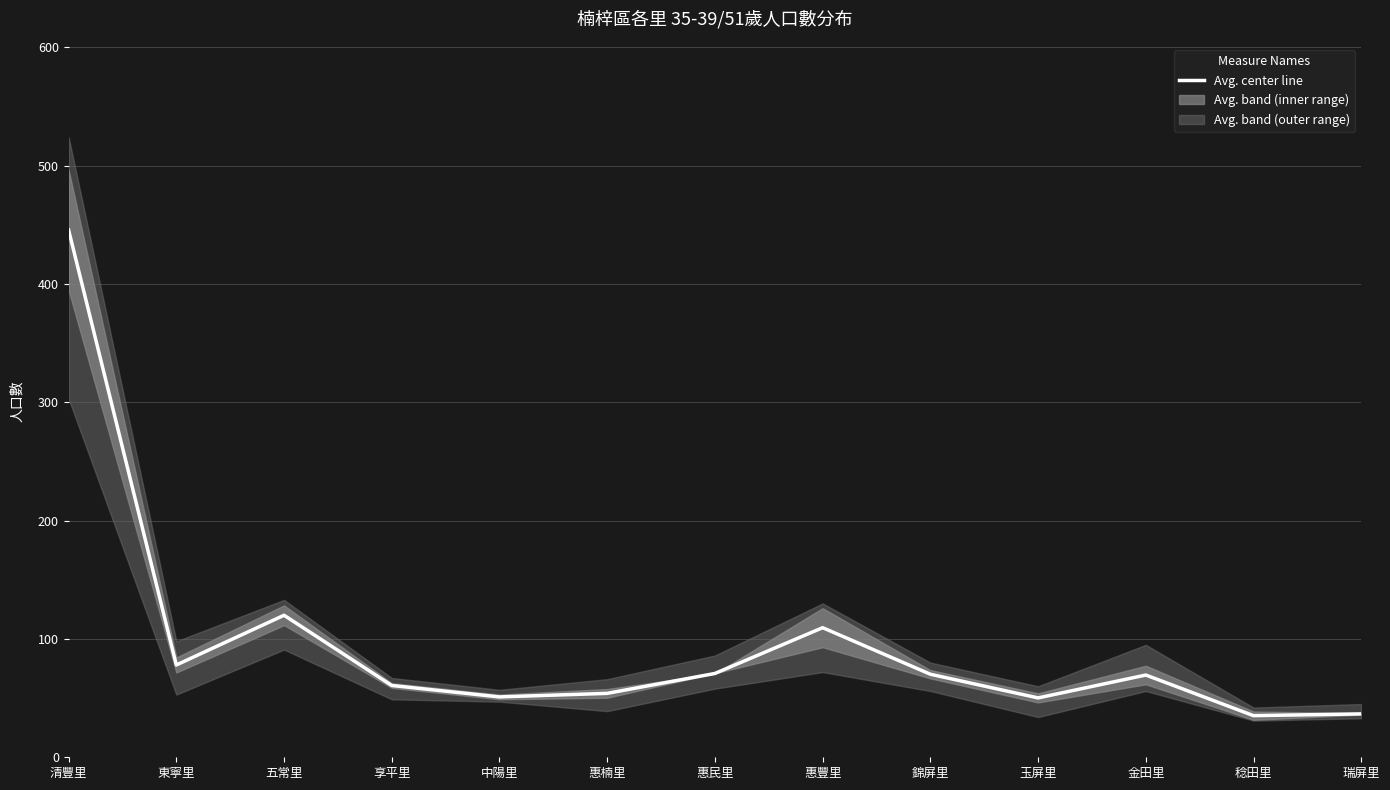

Reading left to right, what are all the values shown in this chart?

清豐里=445.5	東寧里=78.0	五常里=120.0	享平里=60.7	中陽里=51.0	惠楠里=54.0	惠民里=70.8	惠豐里=109.5	錦屏里=70.2	玉屏里=50.2	金田里=69.5	稔田里=35.2	瑞屏里=36.7